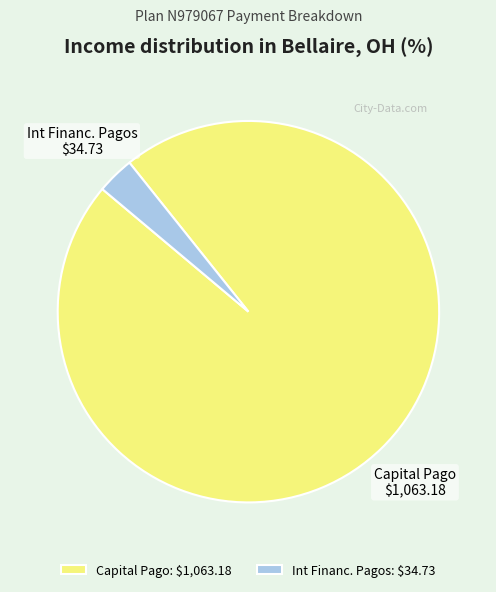

Count the number of slices in the pie.

2